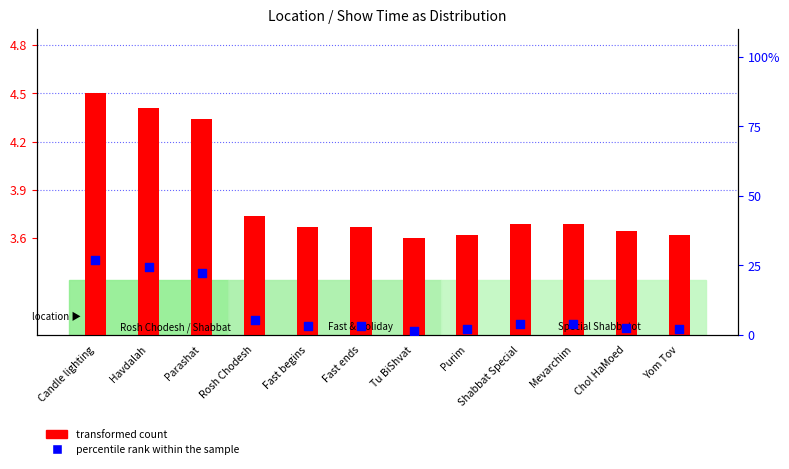

At how many categories does at least one series exceed 13?

3